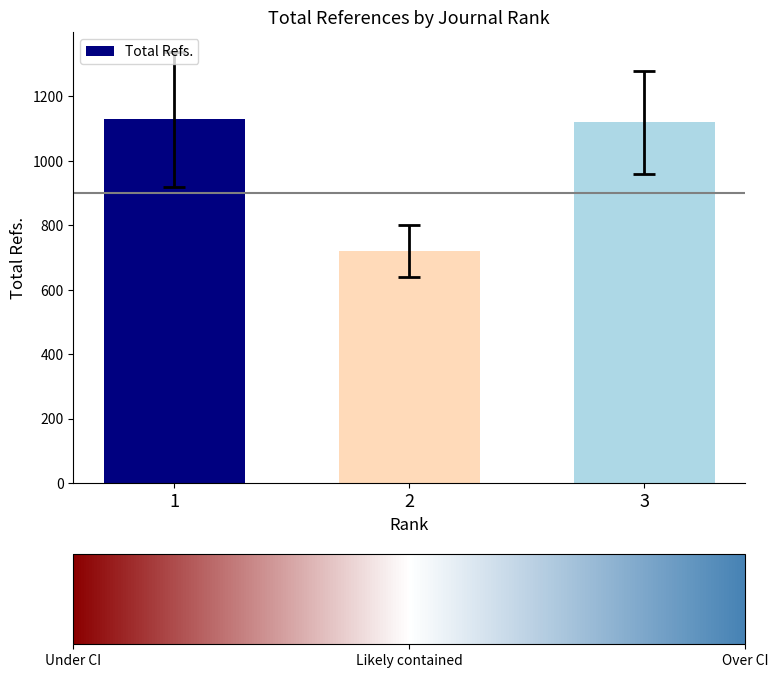

Approximately how many times larger is the value at 2 compared to 3?

0.6